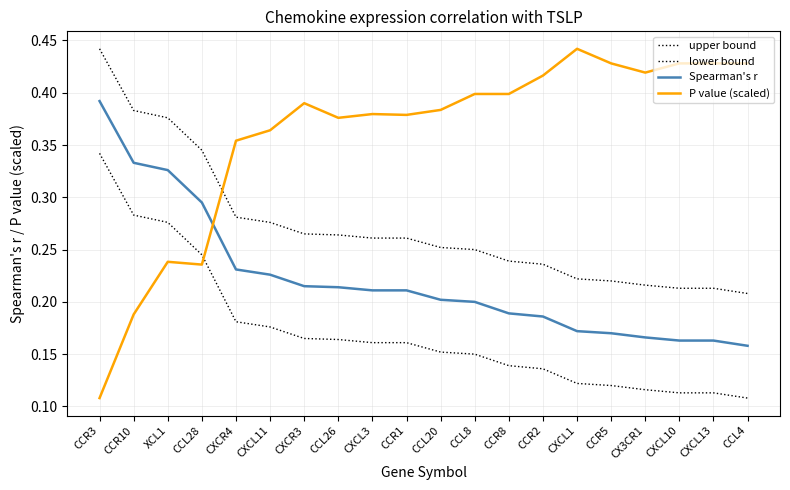

How many lines are shown in the chart?

4